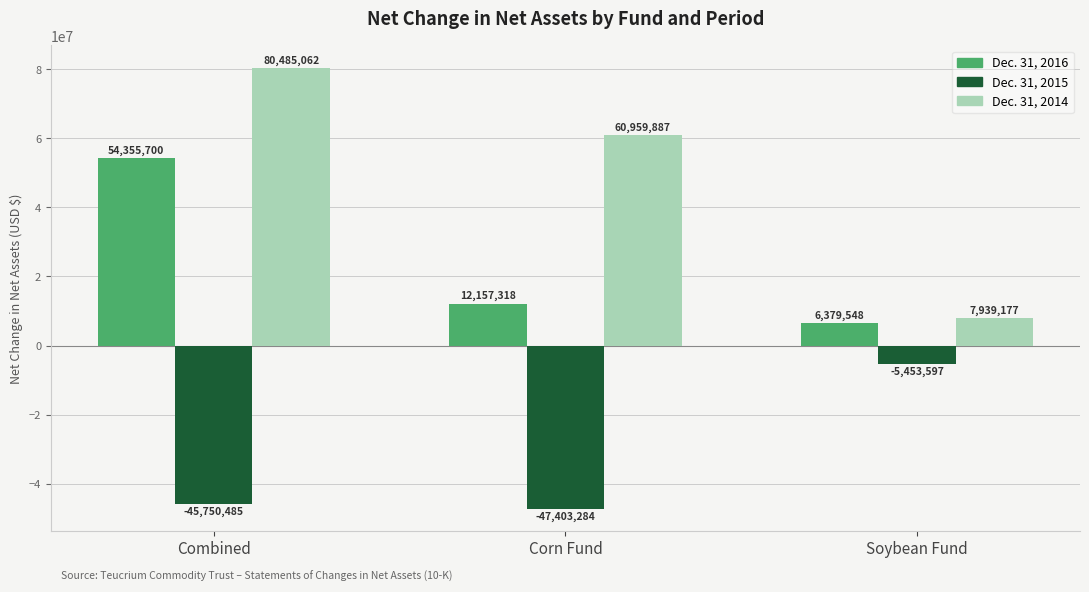

The Dec. 31, 2014 series shows 7939177 at Soybean Fund. True or false?

True